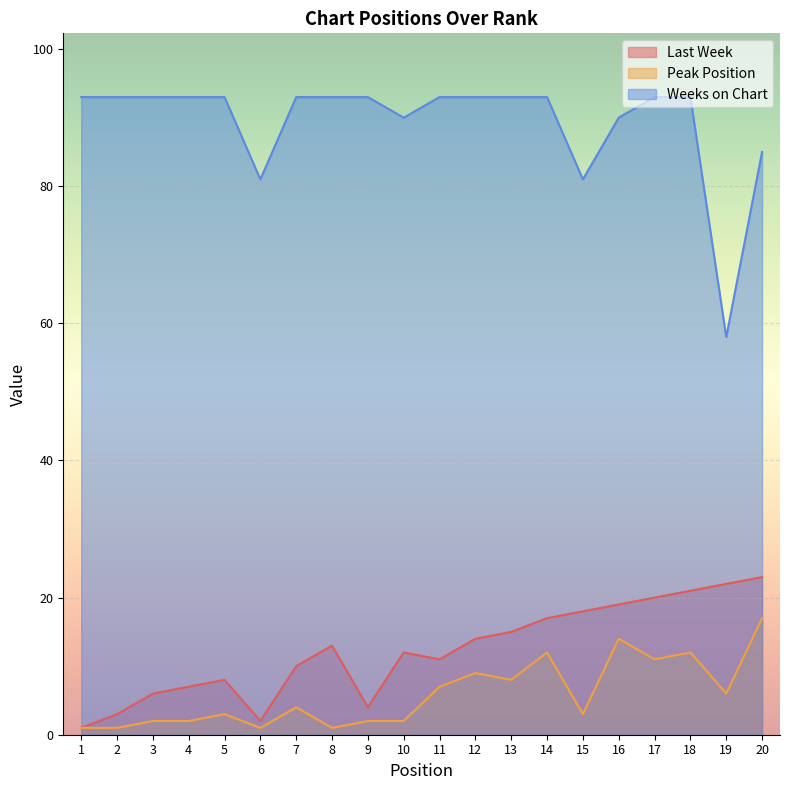

Count the number of data series in this chart.

3